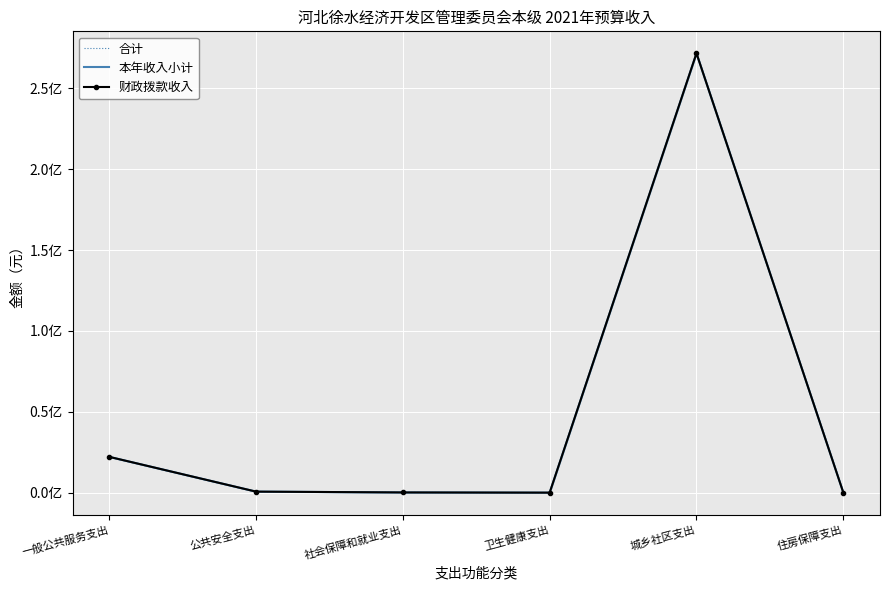

Which series has the widest spread of values?

合计